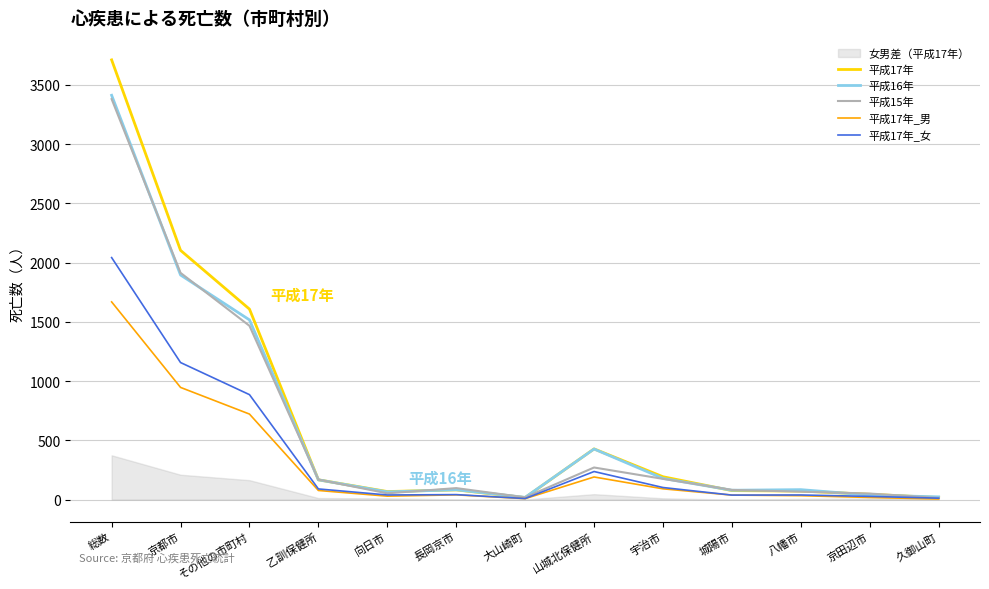

What is the minimum value for 平成17年_男?

5